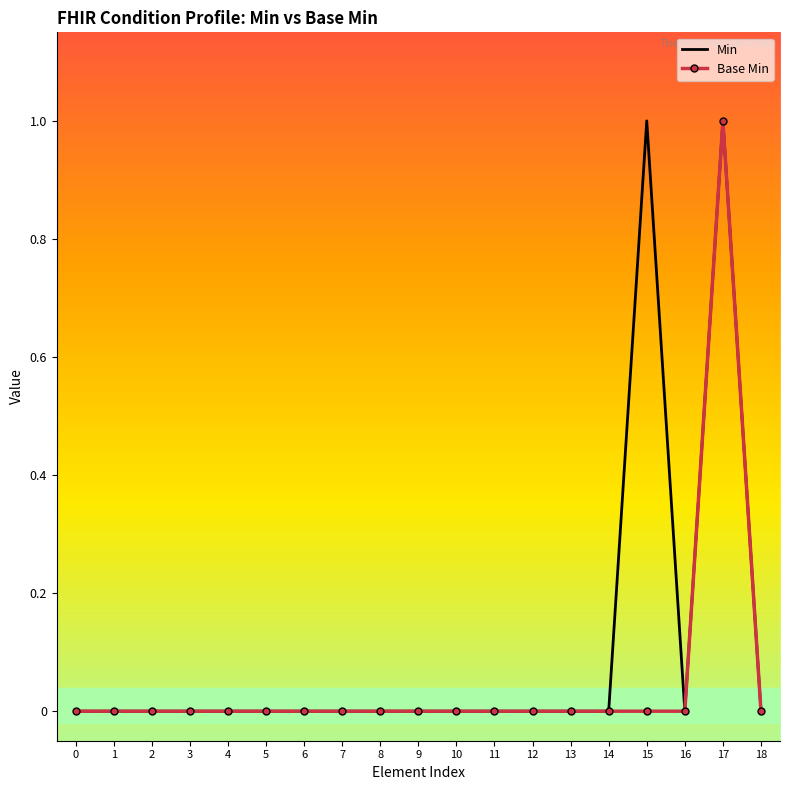

What is the difference between the maximum and minimum values in the Base Min series?

1